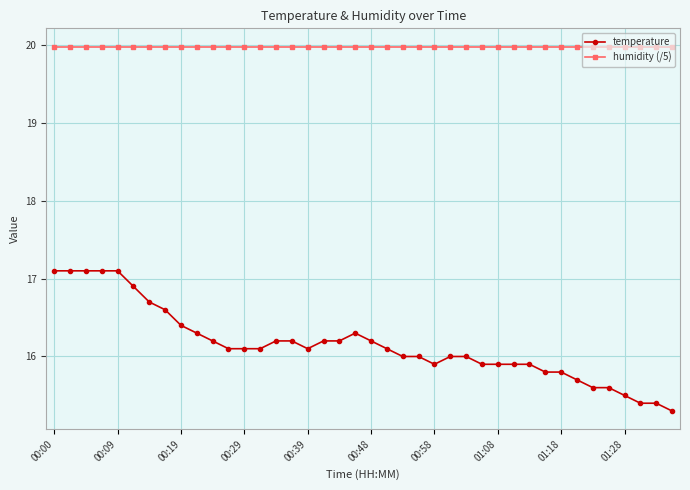

Which series has the largest range (max minus min)?

temperature